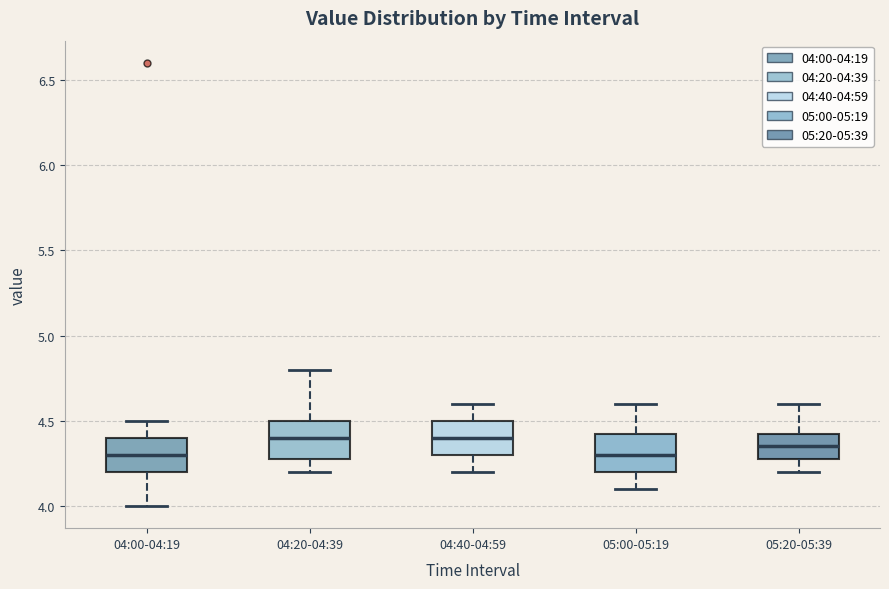

Where does the median line of the box for 04:00-04:19 sit on the y-axis? The values are not printed on the chart, so give them approximately, as read against the axis.

4.30